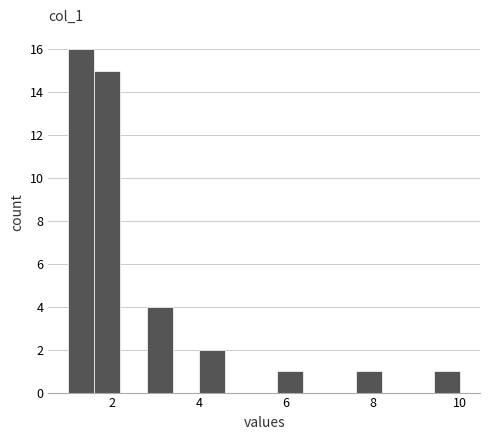

Read against the x-axis, roughly where is the centre of the tallest bar?

1.4